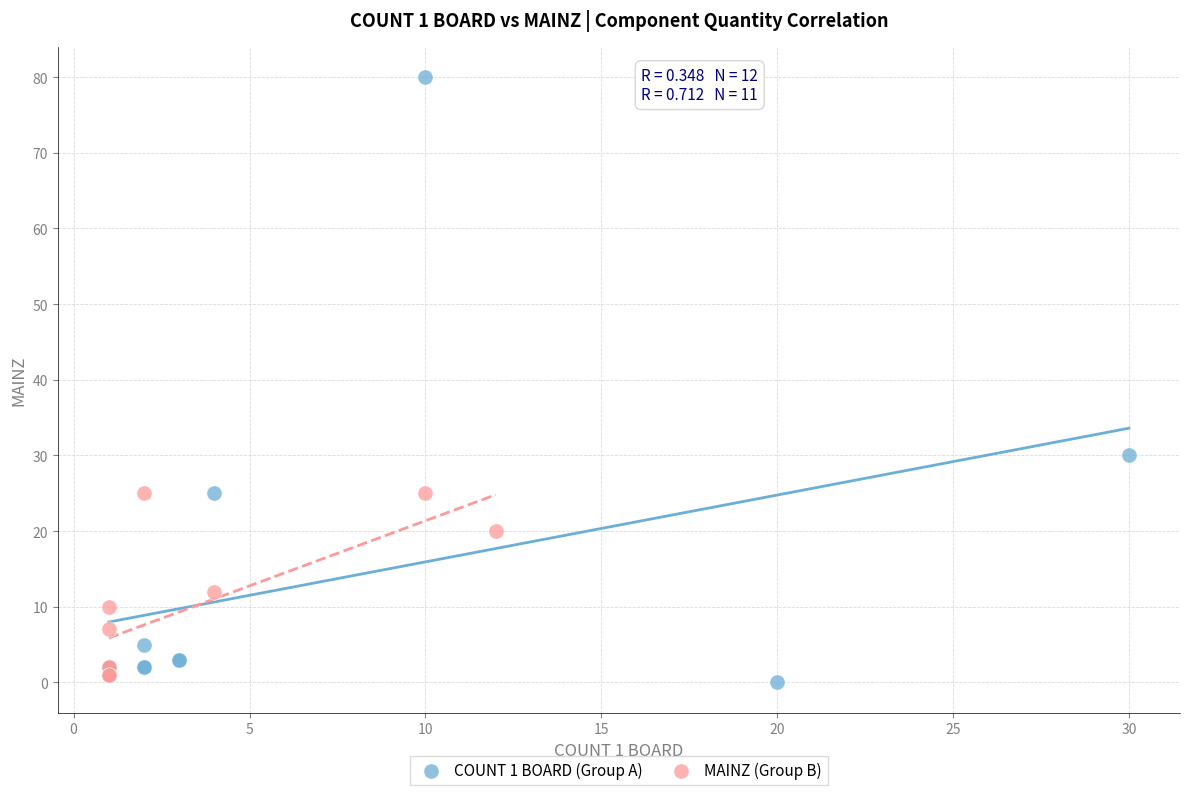

What are all the series names shown in the legend?

COUNT 1 BOARD (Group A), MAINZ (Group B)